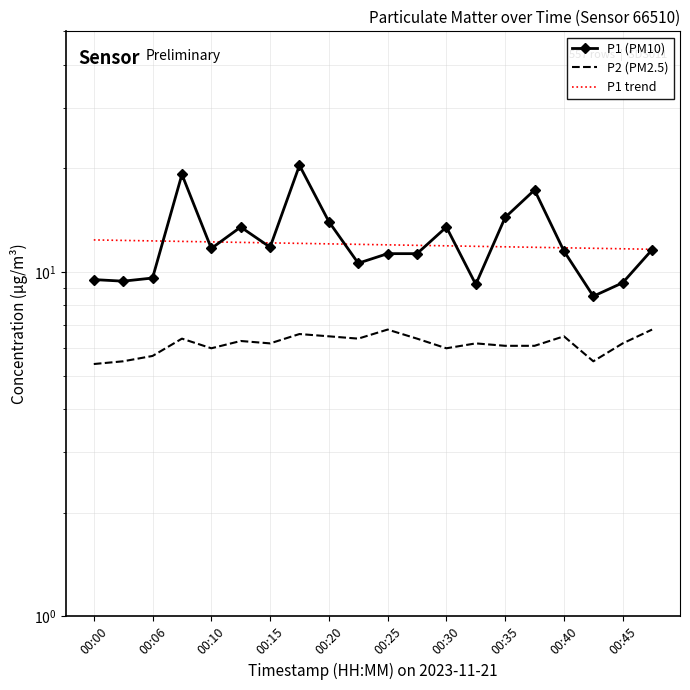

Between 17 and 00:20, which is larger?

00:20